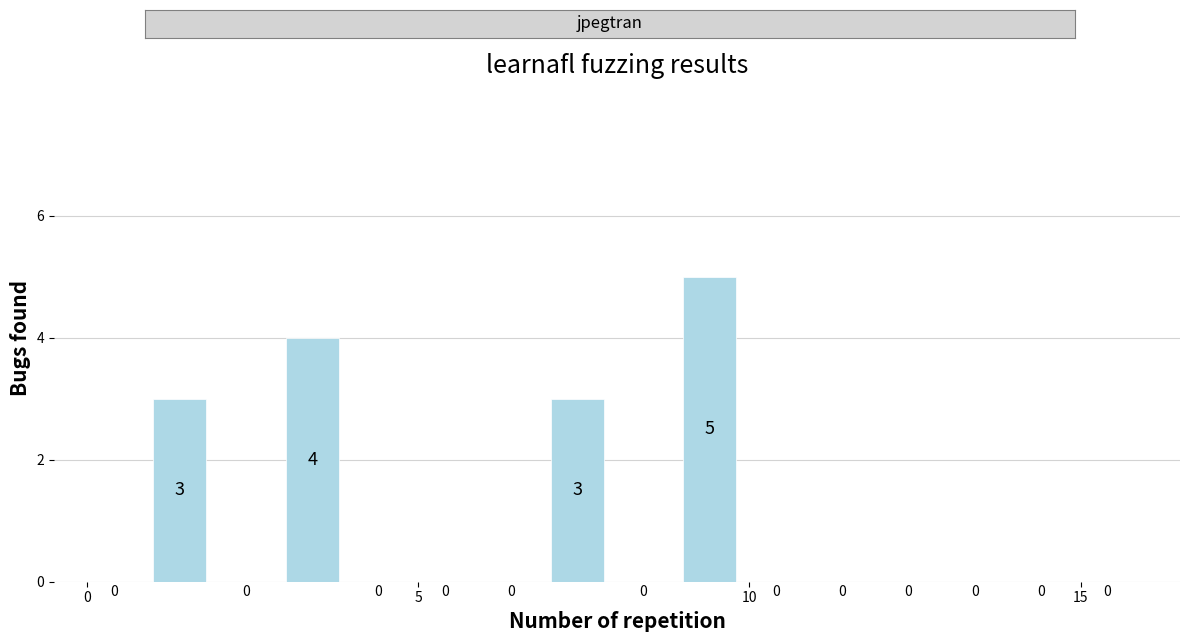

Around what value on the x-axis is the tallest bar? Give the approximate position of its centre, as read against the axis.

9.5